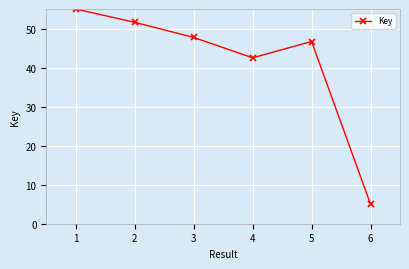

Reading left to right, list all the values displayed in this chart.

55.0	51.6	47.7	42.5	46.7	5.0